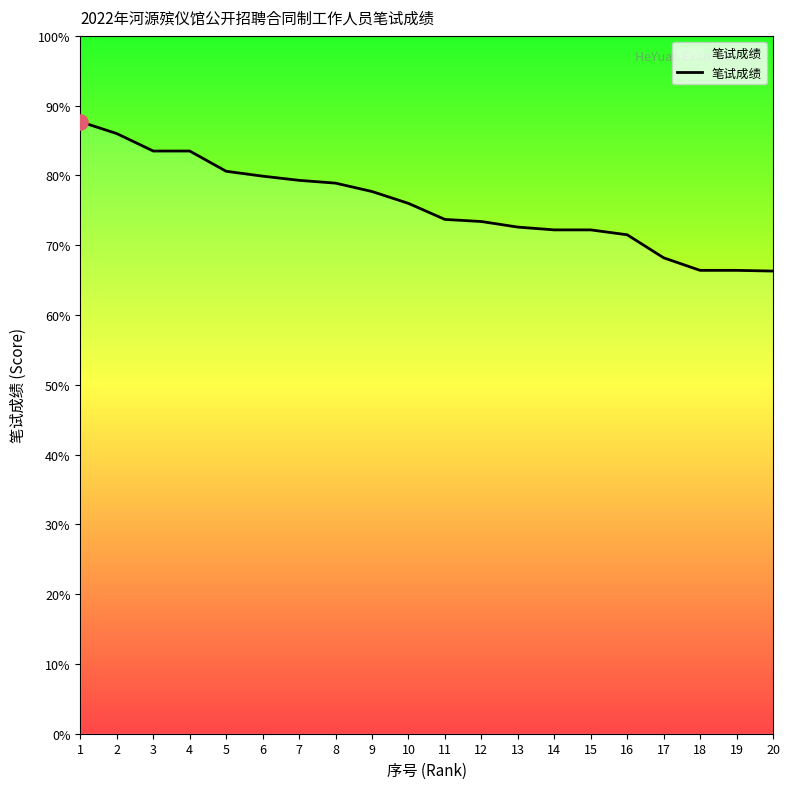

Approximately how many times larger is the value at 15 compared to 14?

1.0